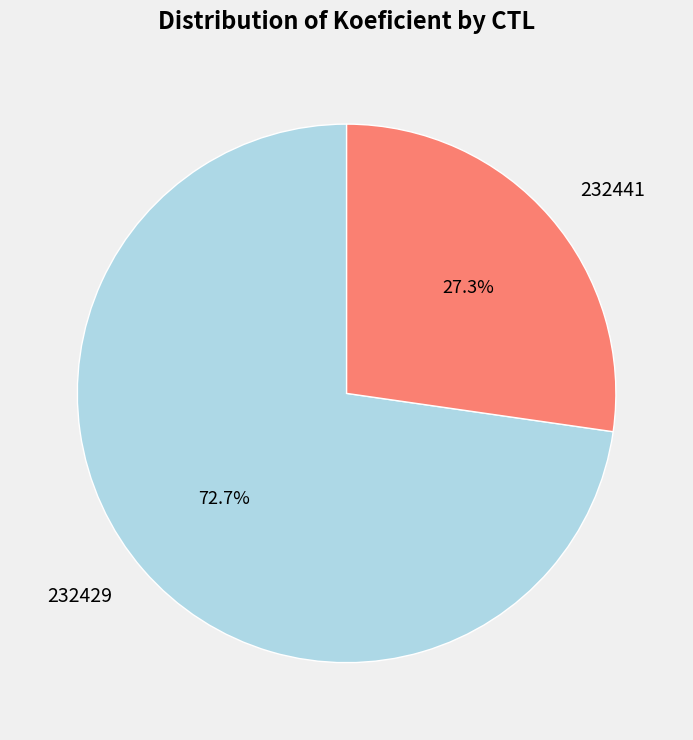

Is it true that 232441 is 36% of the pie?

False